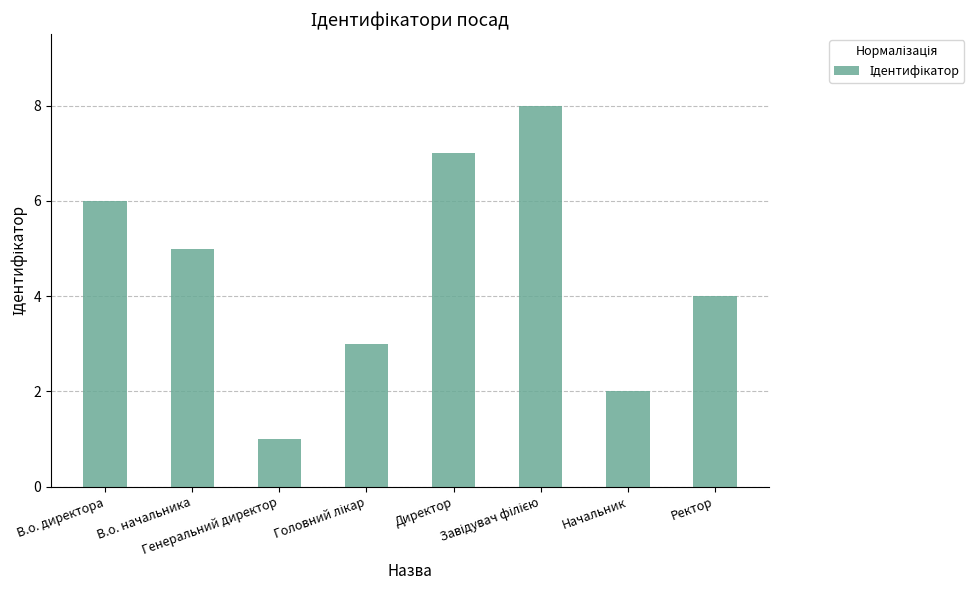

What is the sum of all values?

36